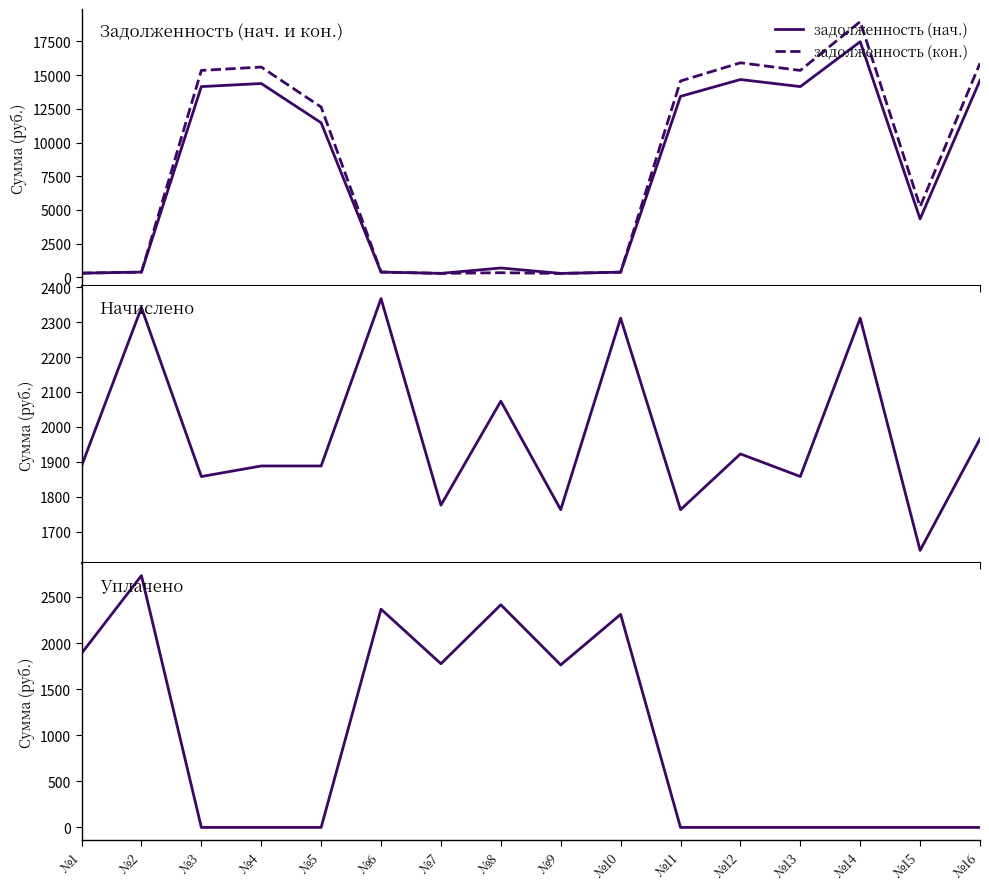

Reading left to right, extract all data points from this chart.

задолженность (нач.): 314.6	390.2	14151.8	14382.1	11468.5	394.6	295.9	696.0	293.8	385.2	13427.7	14677.5	14151.8	17481.0	4337.6	14622.6
задолженность (кон.): 314.6	390.2	15352.4	15602.3	12635.8	394.6	295.9	345.6	293.8	385.2	14566.9	15920.0	15352.4	18974.8	5248.2	15886.6
начислено: 1887.8	2341.4	1857.6	1887.8	1887.8	2367.4	1775.5	2073.6	1762.6	2311.2	1762.6	1922.4	1857.6	2311.2	1645.9	1965.6
уплачено: 1887.8	2731.7	0.0	0.0	0.0	2367.4	1775.5	2415.1	1762.6	2311.2	0.0	0.0	0.0	0.0	0.0	0.0